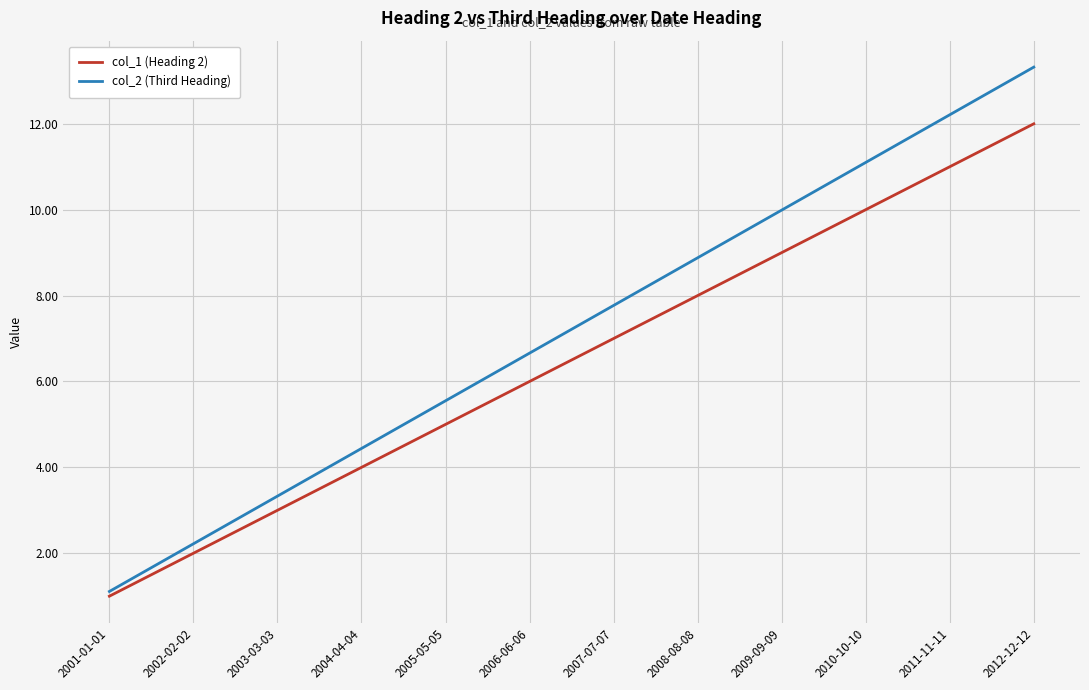

How many lines are shown in the chart?

2